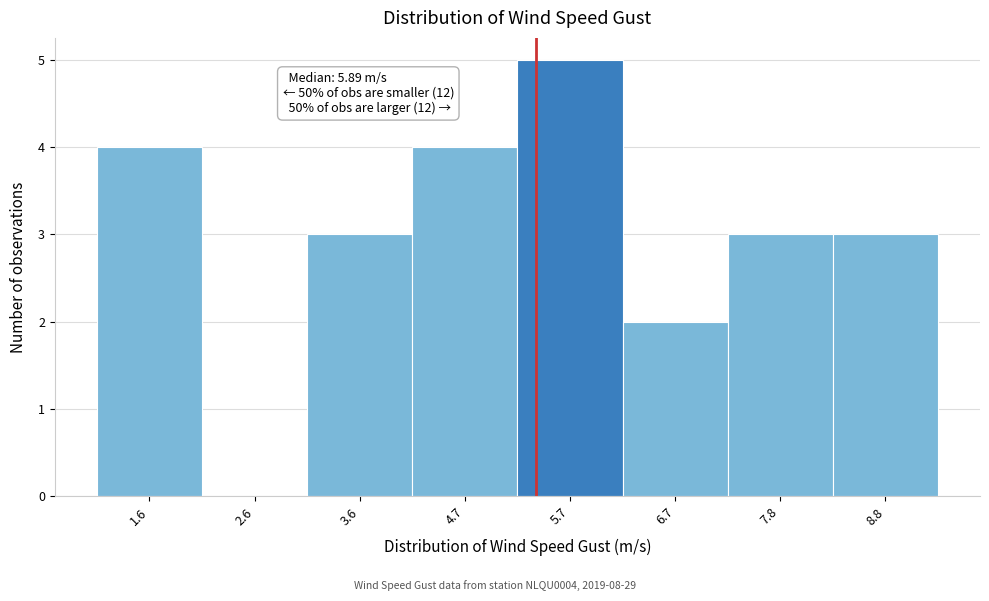

Reading right to left, transcribe all the data shown in this chart.

8.8=3	7.8=3	6.7=2	5.7=5	4.7=4	3.6=3	2.6=0	1.6=4